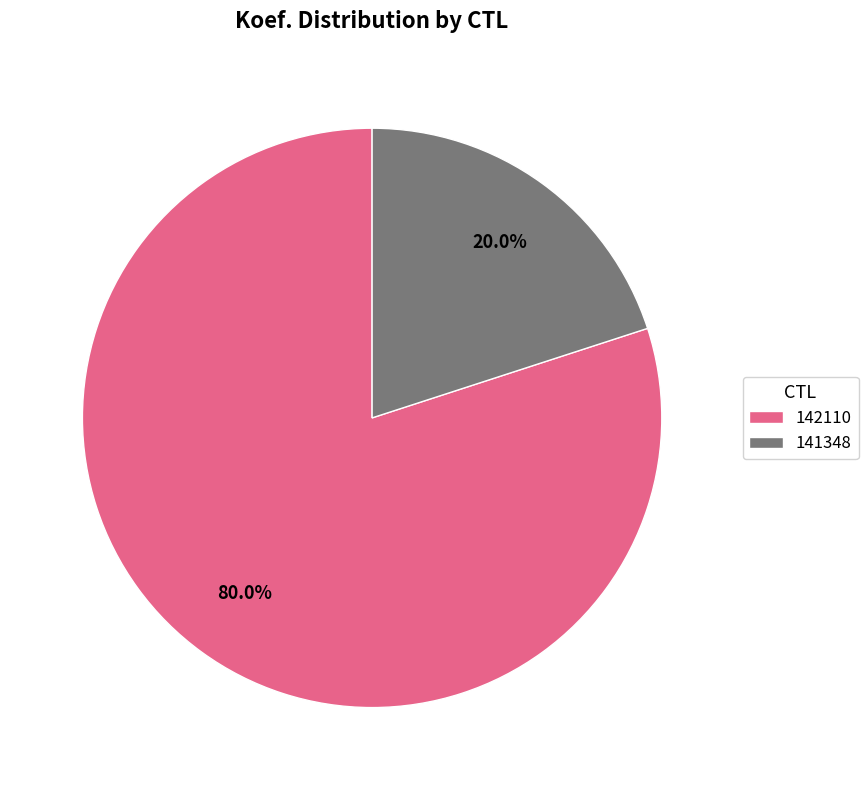

To the nearest percent, what is the average slice percentage?

50%